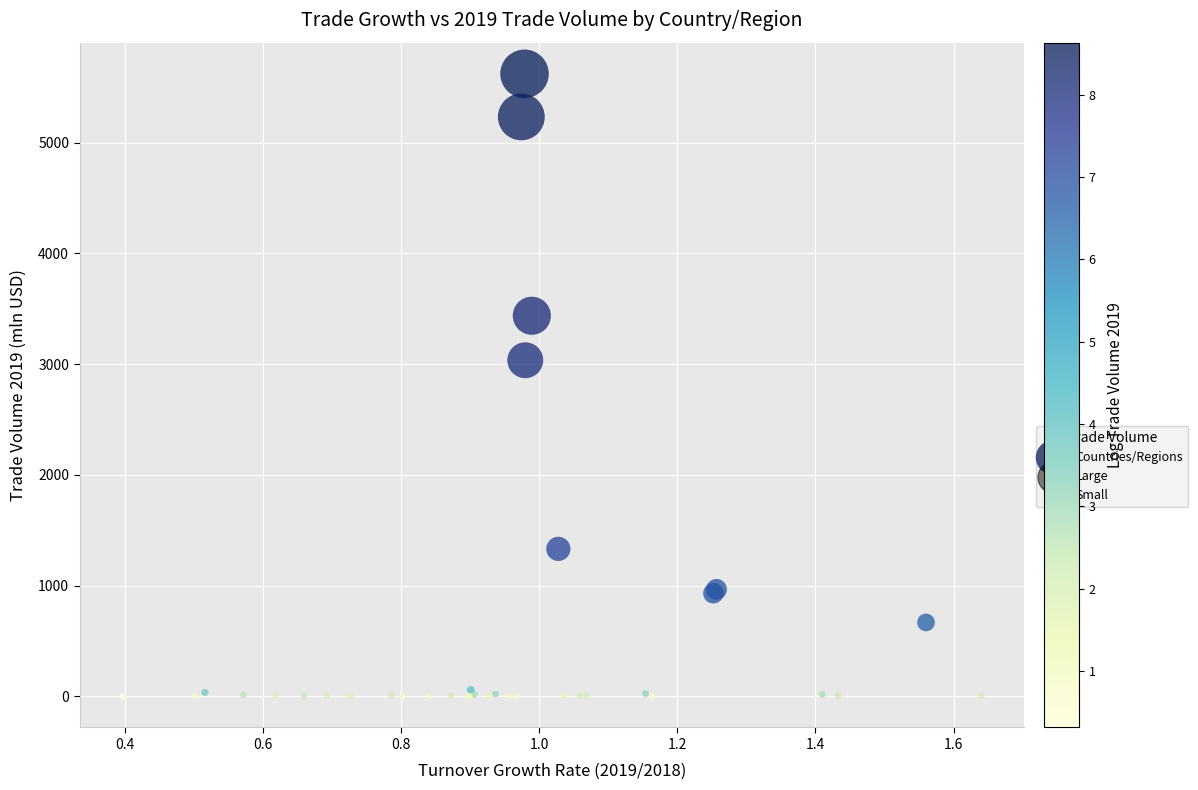

What Y value in the scatter plot is closest to 2811?

3035.8